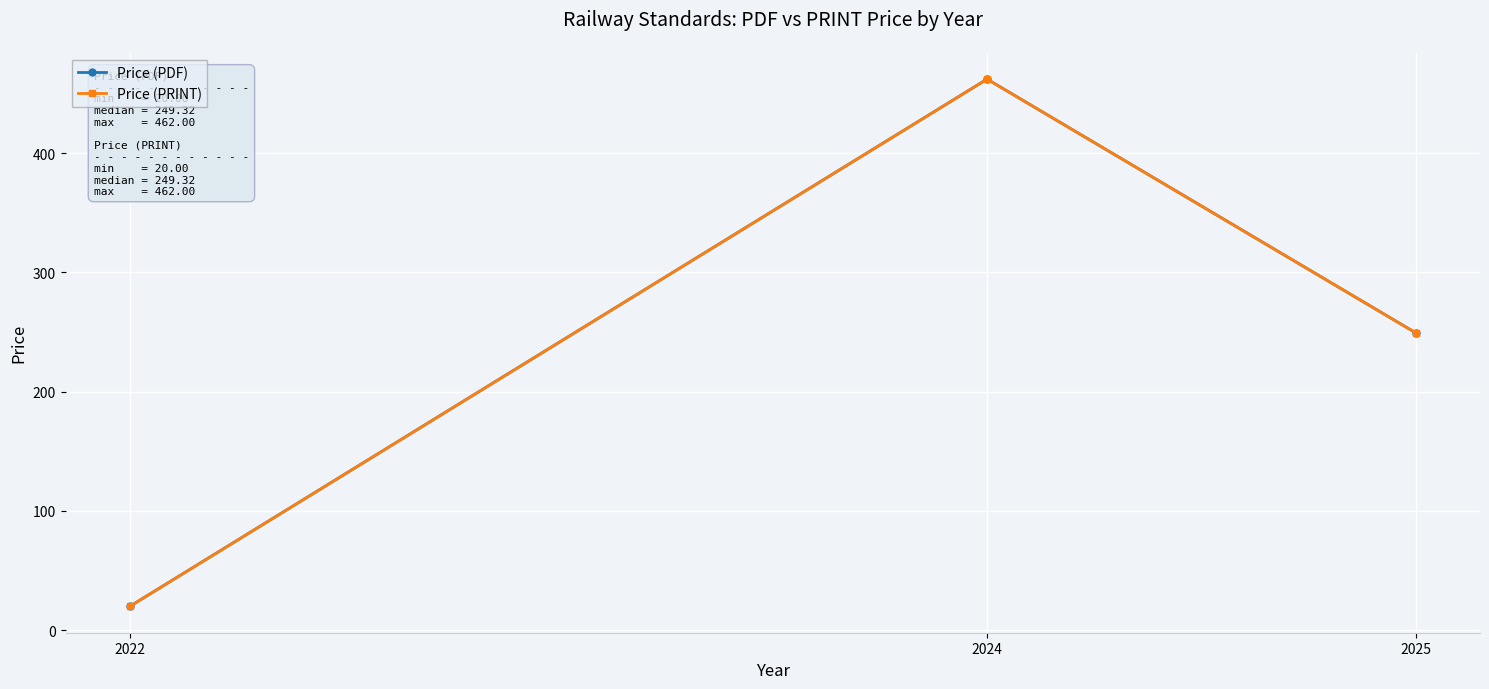

Which series has the widest spread of values?

Price (PDF)